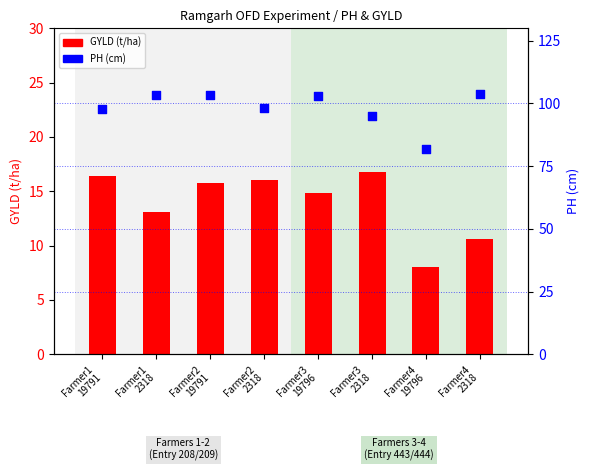

What are all the series names shown in the legend?

GYLD, PH